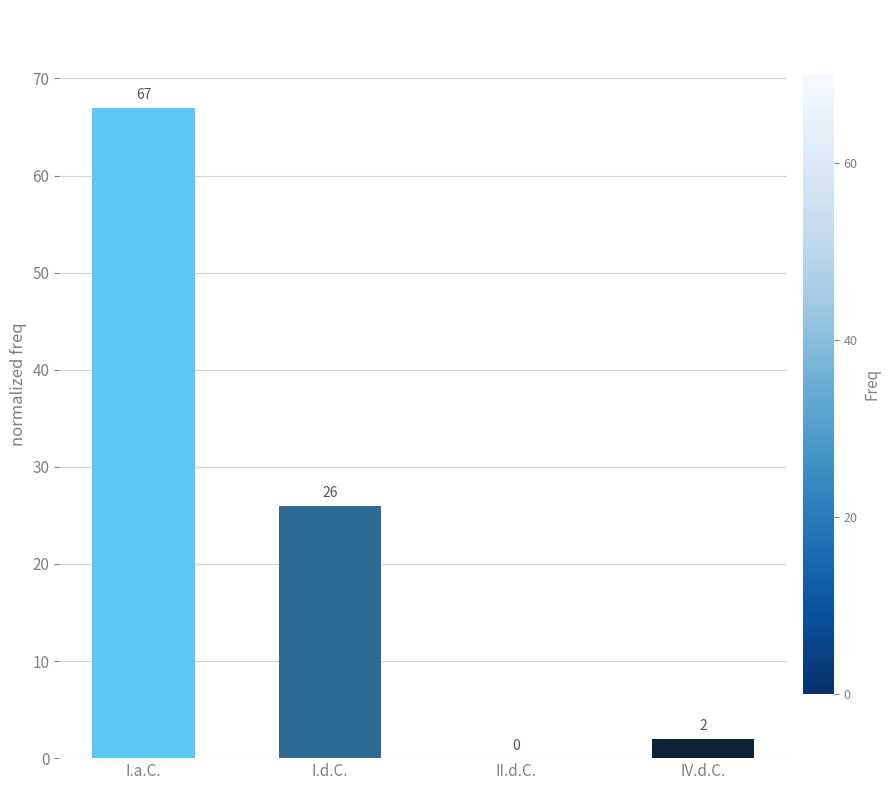

Is it true that the value at I.a.C. is 67?

True